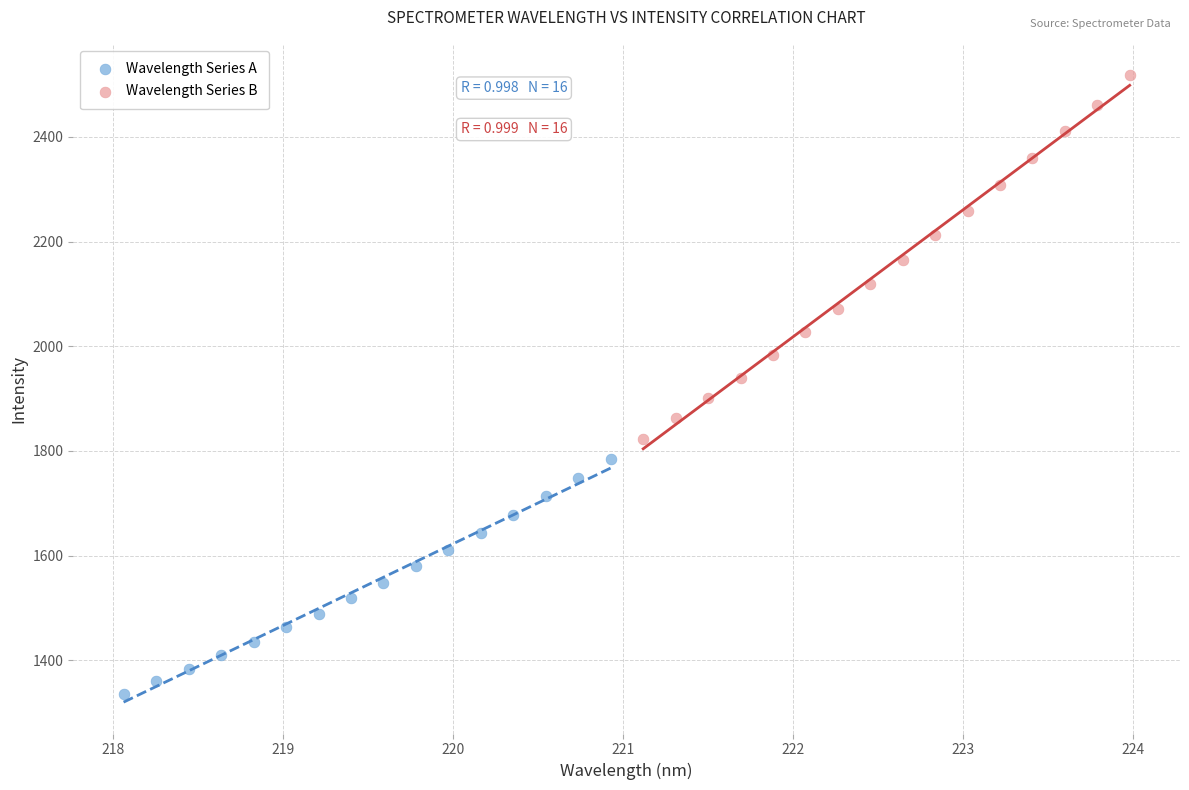

What are all the series names shown in the legend?

Wavelength Series A, Wavelength Series B